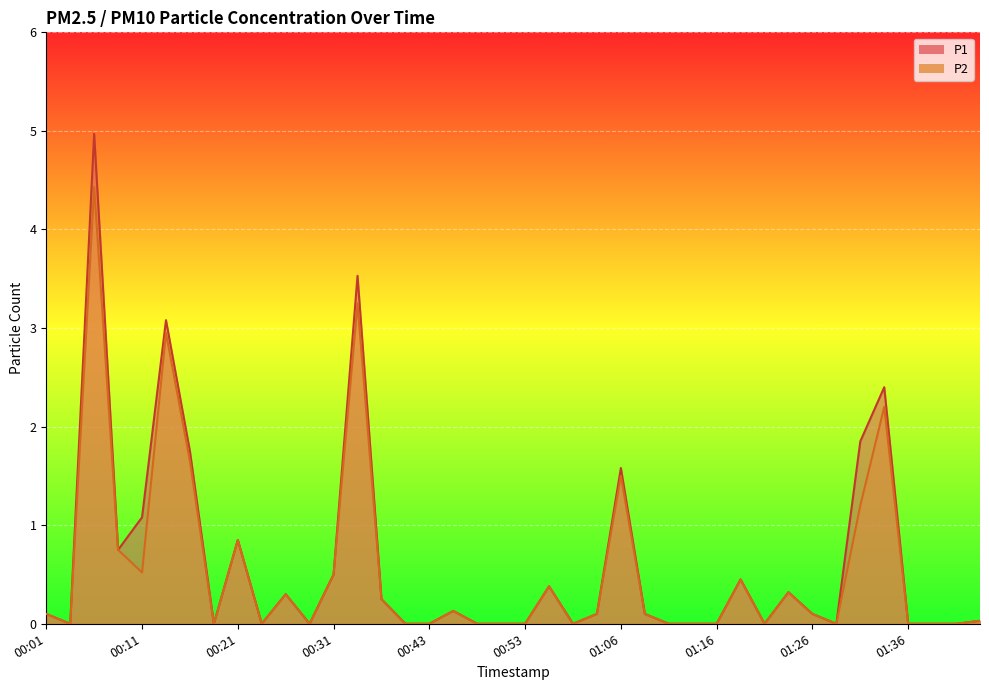

Is the value of P2 at 01:09 greater than the value of P1 at 00:39?

No